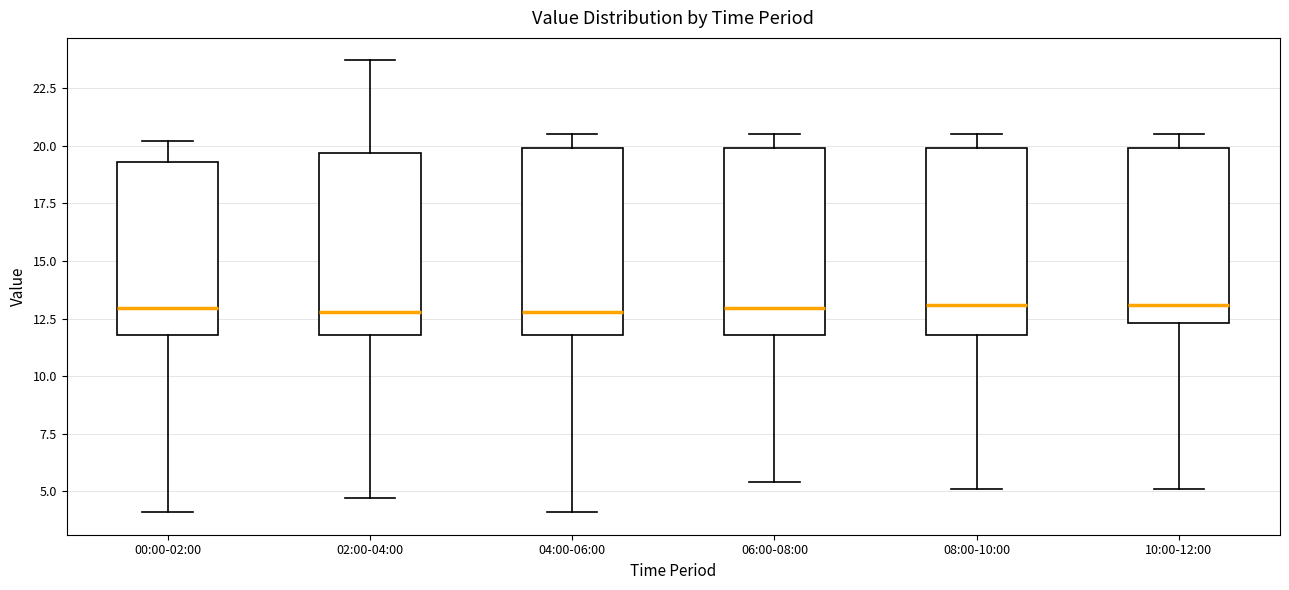

Reading left to right, transcribe this box plot: for each box, give where its median line is, the range the box spans, and where its two whiskers end, as read against the y-axis. The values are not printed on the chart, so give them approximately, as read against the axis.

00:00-02:00: median 13.0, box 12.0 to 19.5, whiskers 4.0 to 20.0
02:00-04:00: median 13.0, box 12.0 to 19.5, whiskers 4.5 to 23.5
04:00-06:00: median 13.0, box 12.0 to 20.0, whiskers 4.0 to 20.5
06:00-08:00: median 13.0, box 12.0 to 20.0, whiskers 5.5 to 20.5
08:00-10:00: median 13.0, box 12.0 to 20.0, whiskers 5.0 to 20.5
10:00-12:00: median 13.0, box 12.5 to 20.0, whiskers 5.0 to 20.5